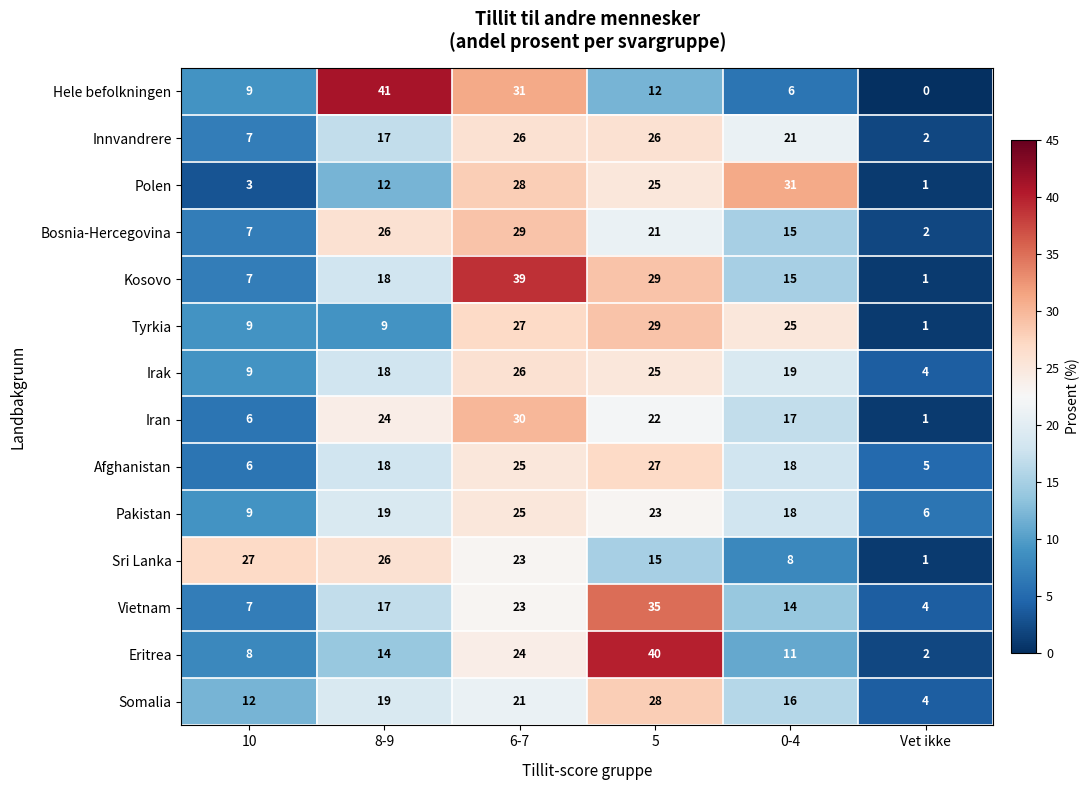

What is the highest value of the Irak series?

26